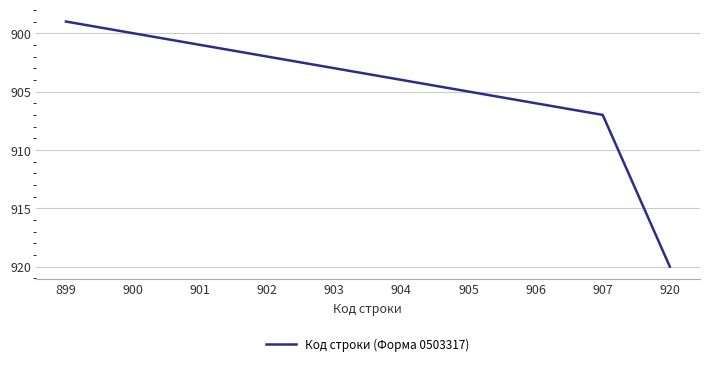

How many lines are shown in the chart?

1